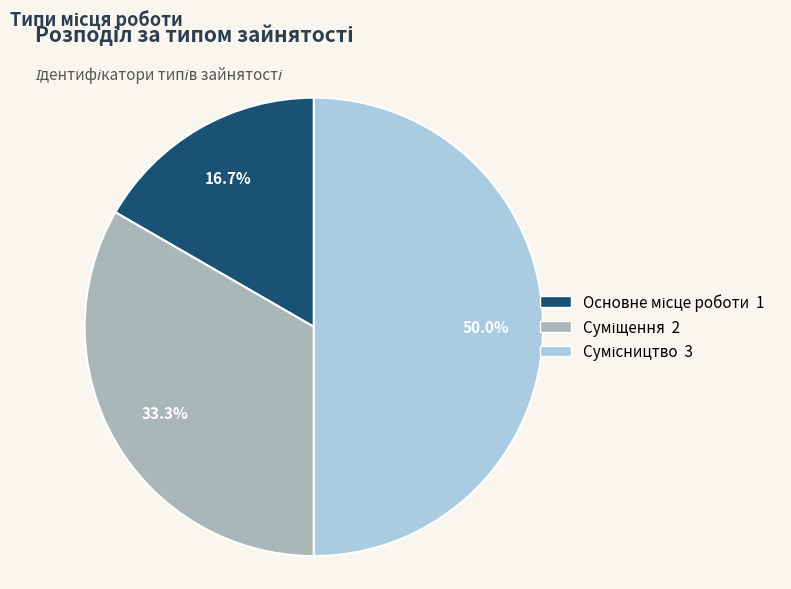

What is the total percentage of Суміщення and Сумісництво?

83.3%